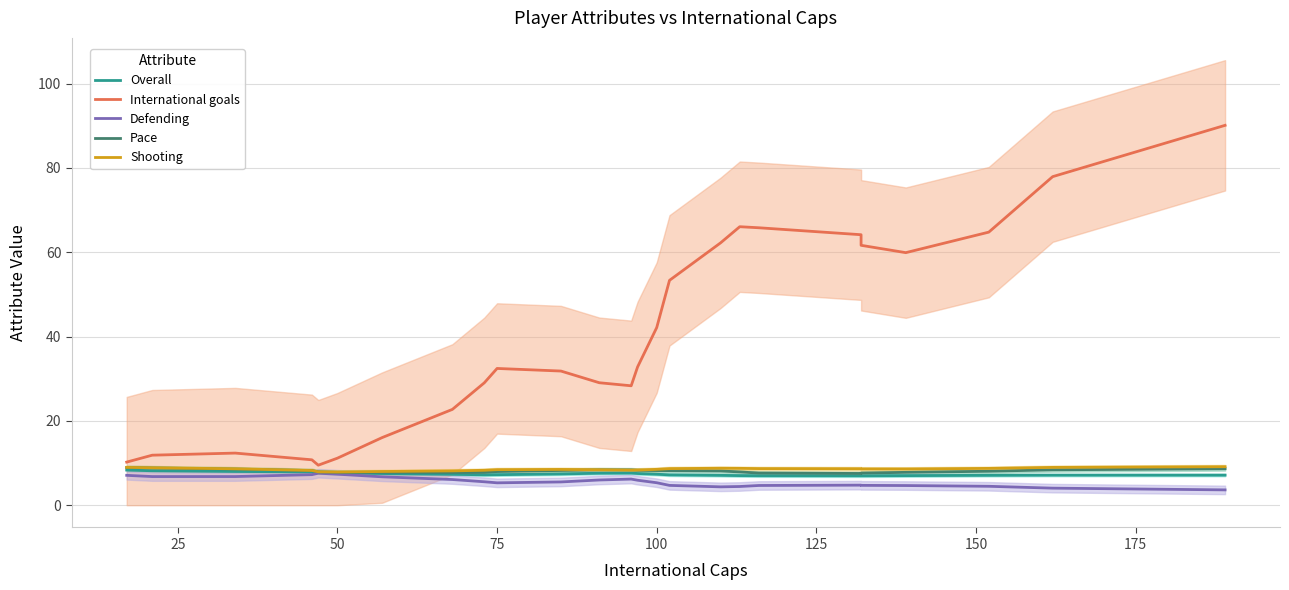

In Pace, how many points are lower than both neighbors (excluding endpoints)?

3